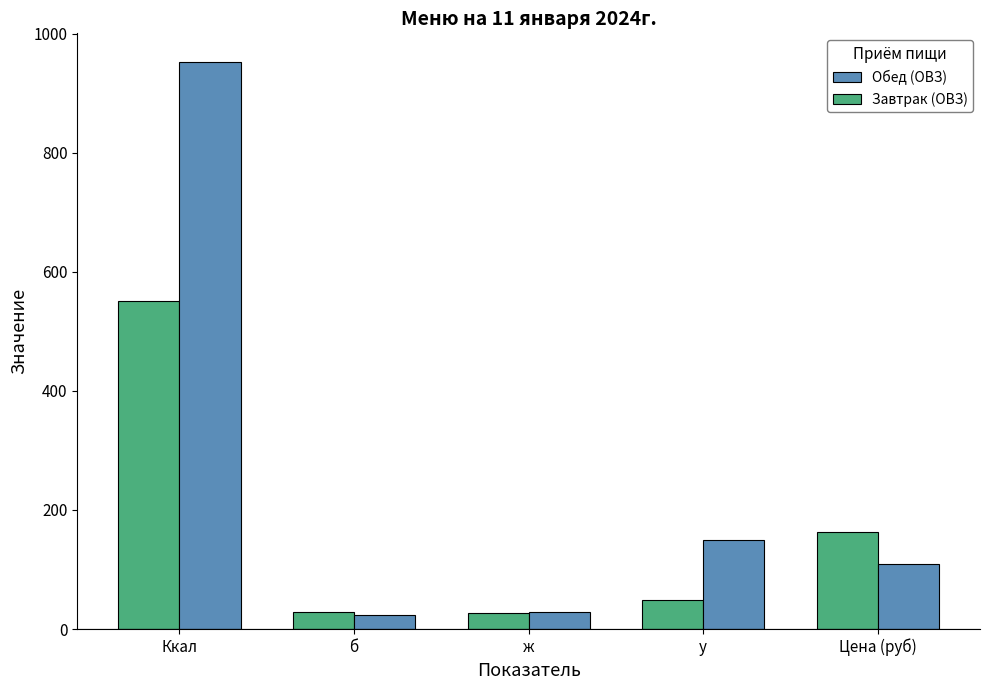

At how many categories does at least one series exceed 83?

3